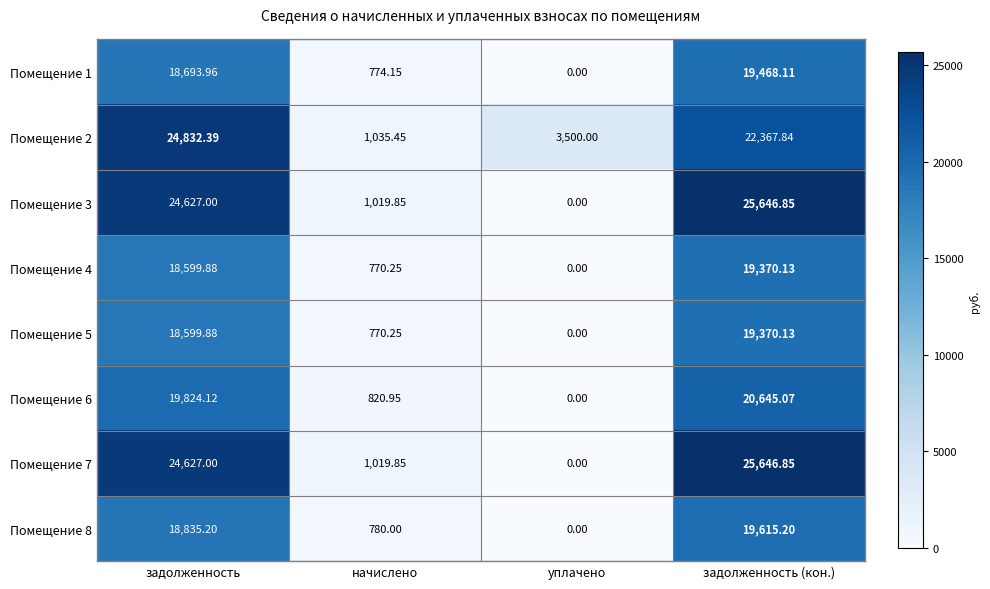

Which category has the lowest value in the Помещение 3 series?

уплачено